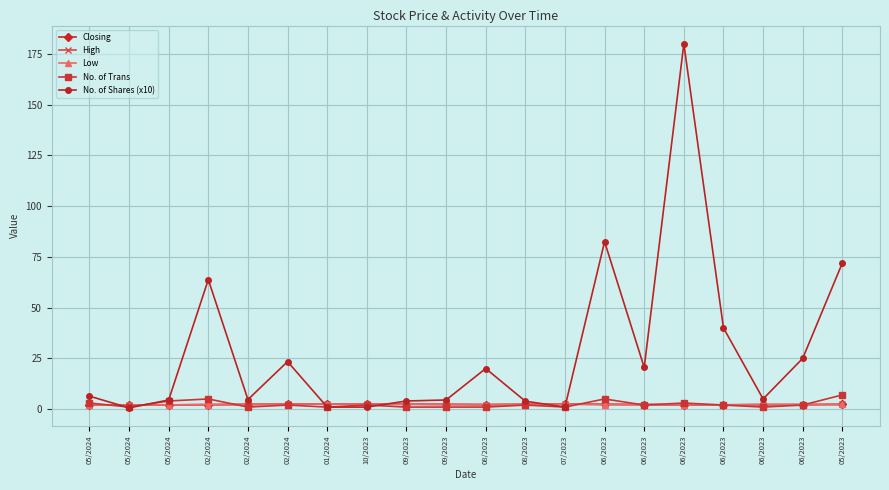

Does the chart have visible grid lines?

Yes